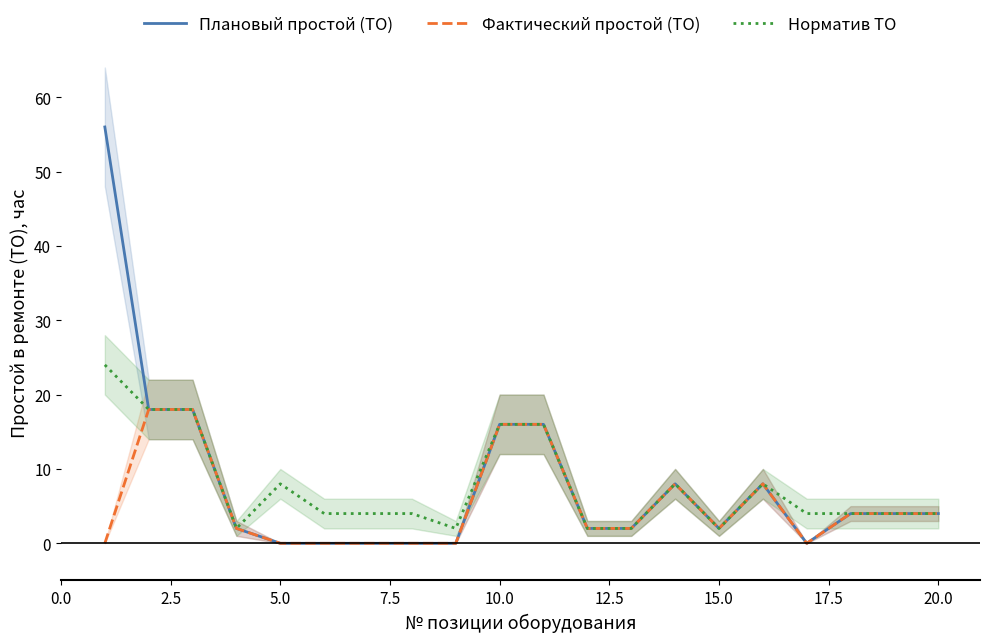

Is it true that Плановый простой (ТО) equals -36 at 5.0?

False